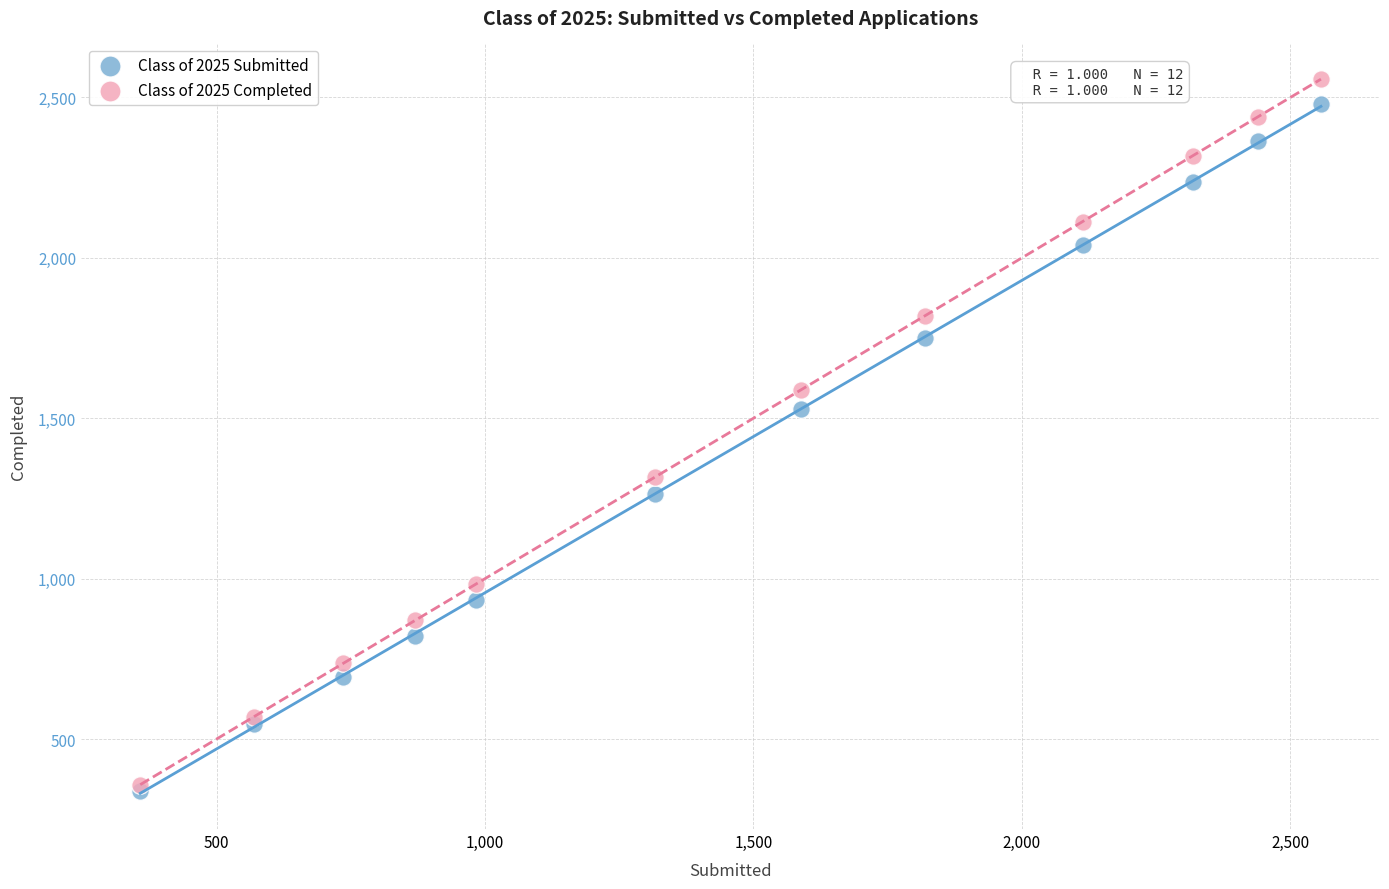

Across all series, what Y value is closest to 1447?

1528